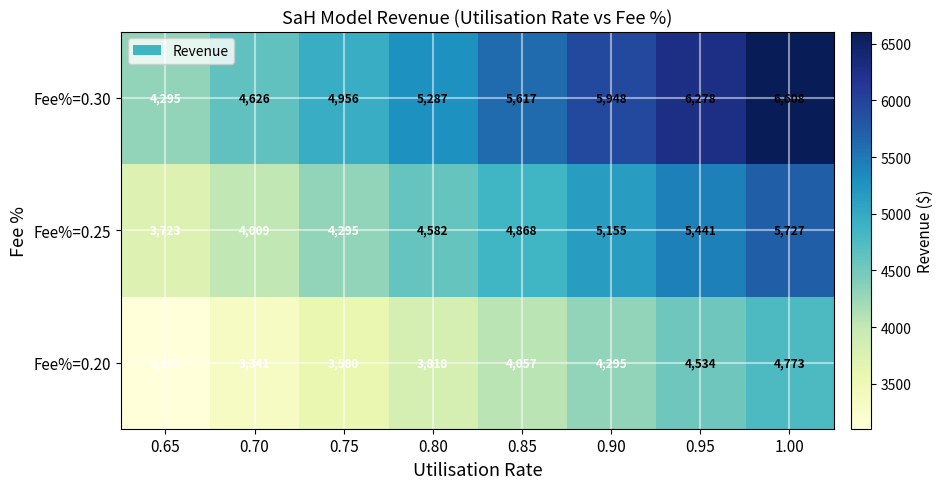

How many data points does each series have?

8